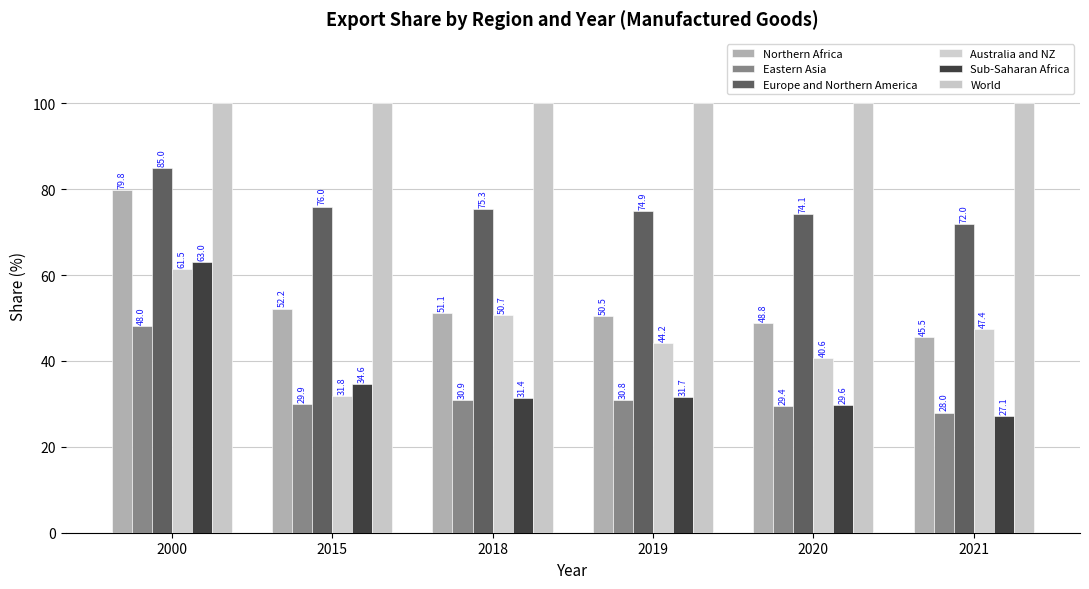

The value of Sub-Saharan Africa at 2020 is 29.6. True or false?

True